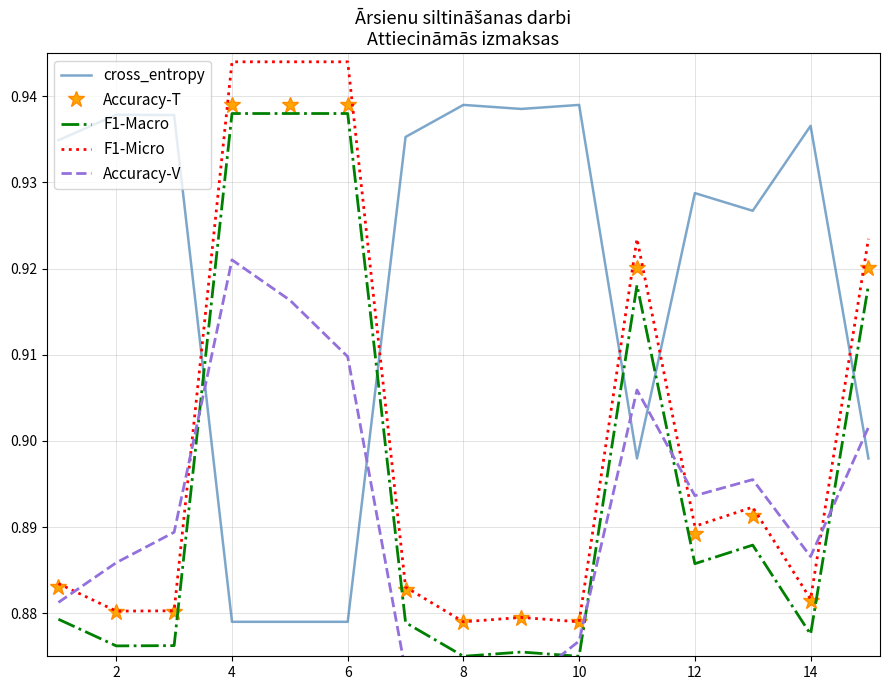

What is the difference between the maximum and minimum values in the cross_entropy series?

0.1